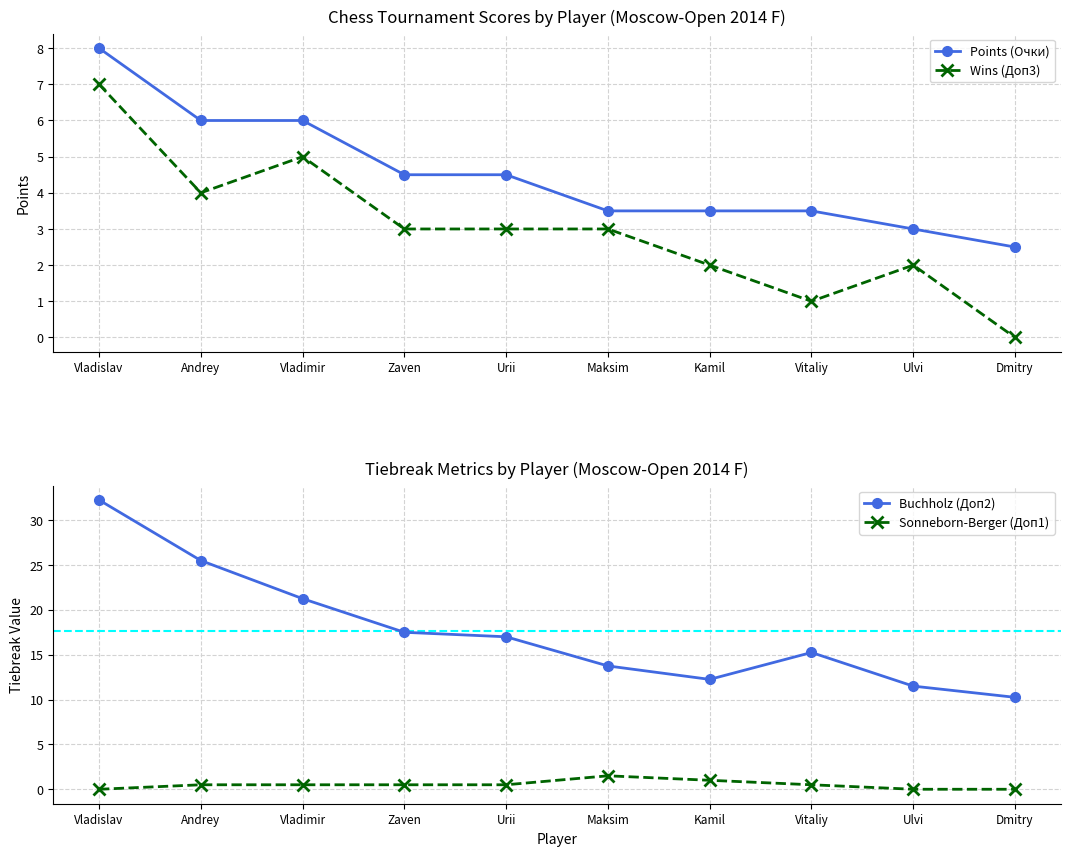

What is the label of the 7th point from the left?

Kamil